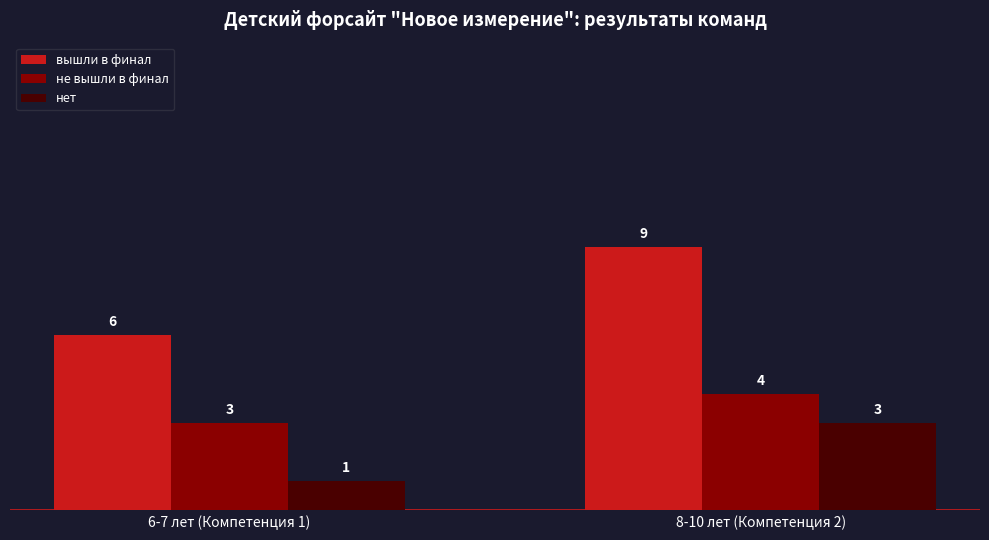

Which category has the highest value across all series?

8-10 лет (Компетенция 2)